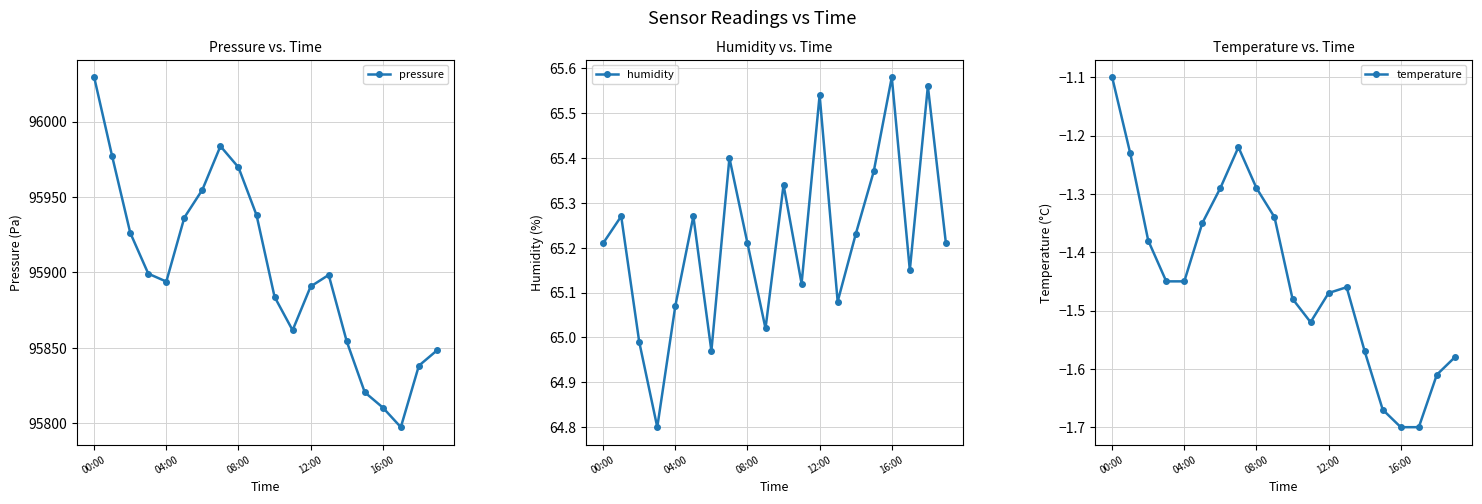

At which category is the sum across all series the highest?

00:00